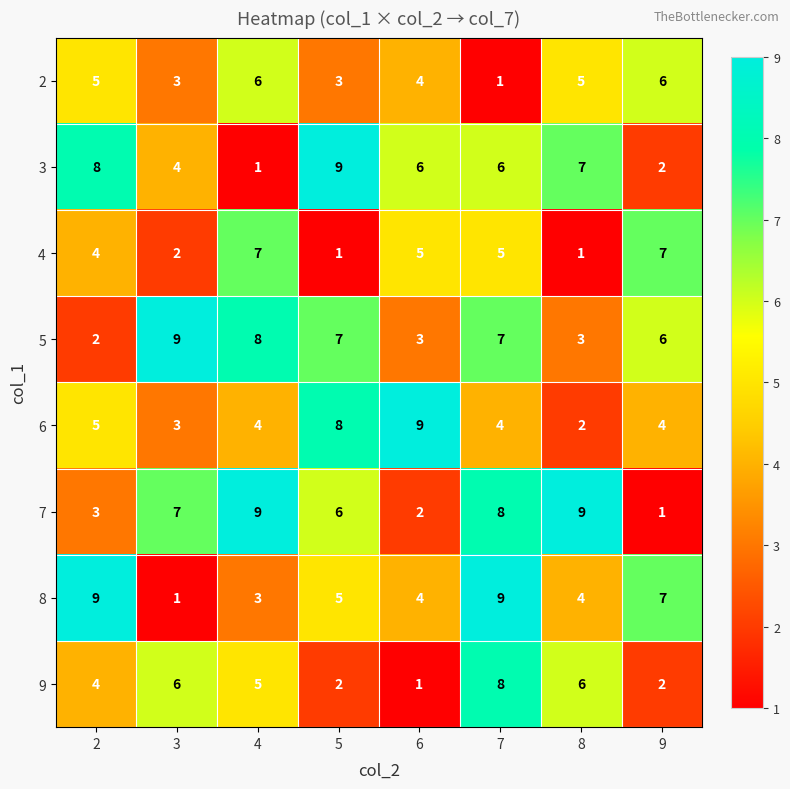

At which category is the sum across all series the highest?

7